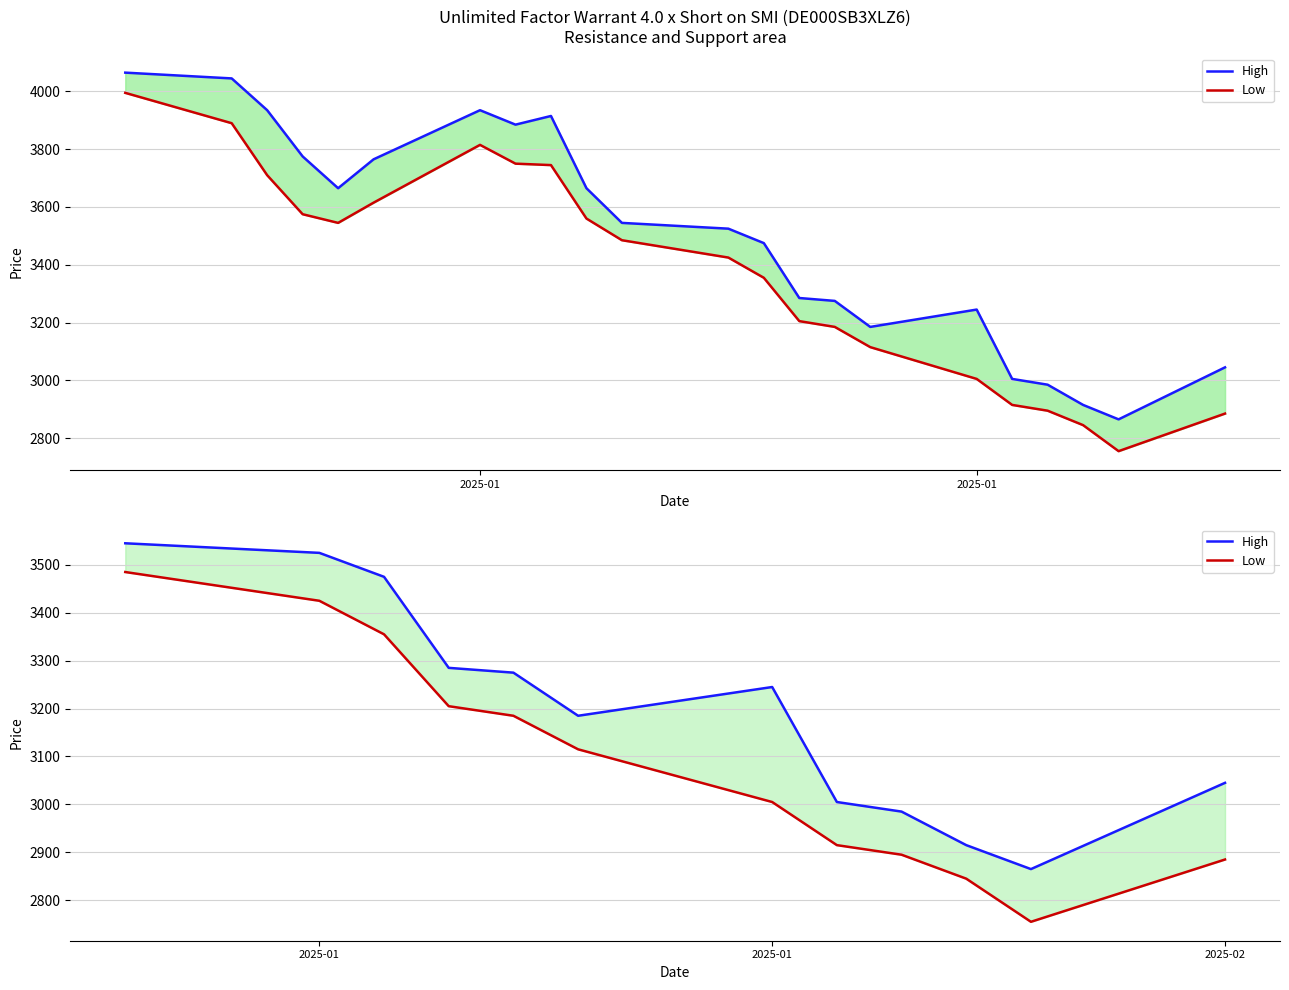

Reading right to left, what are all the values shown in this chart?

High: 3045	2865	2915	2985	3005	3245	3185	3275	3285	3475	3525	3545
Low: 2885	2755	2845	2895	2915	3005	3115	3185	3205	3355	3425	3485